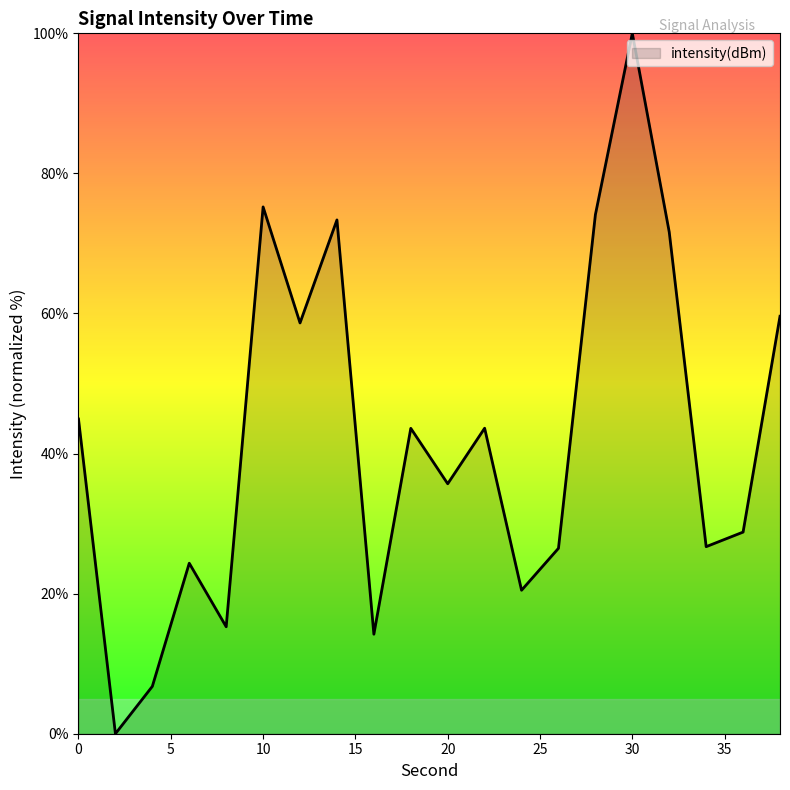

What is the maximum value shown in the chart?

100.0